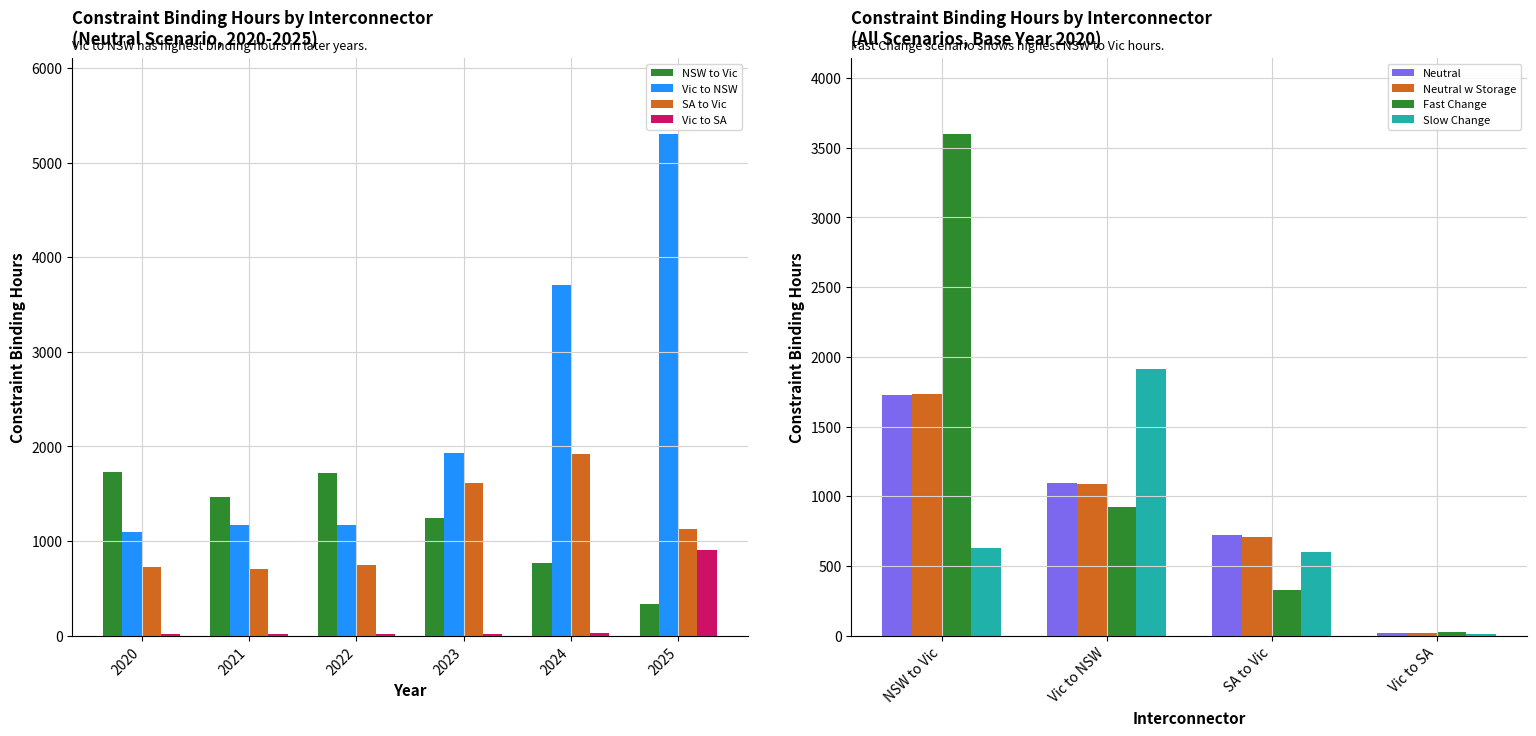

Where does the Neutral series first go above 1096?

NSW to Vic